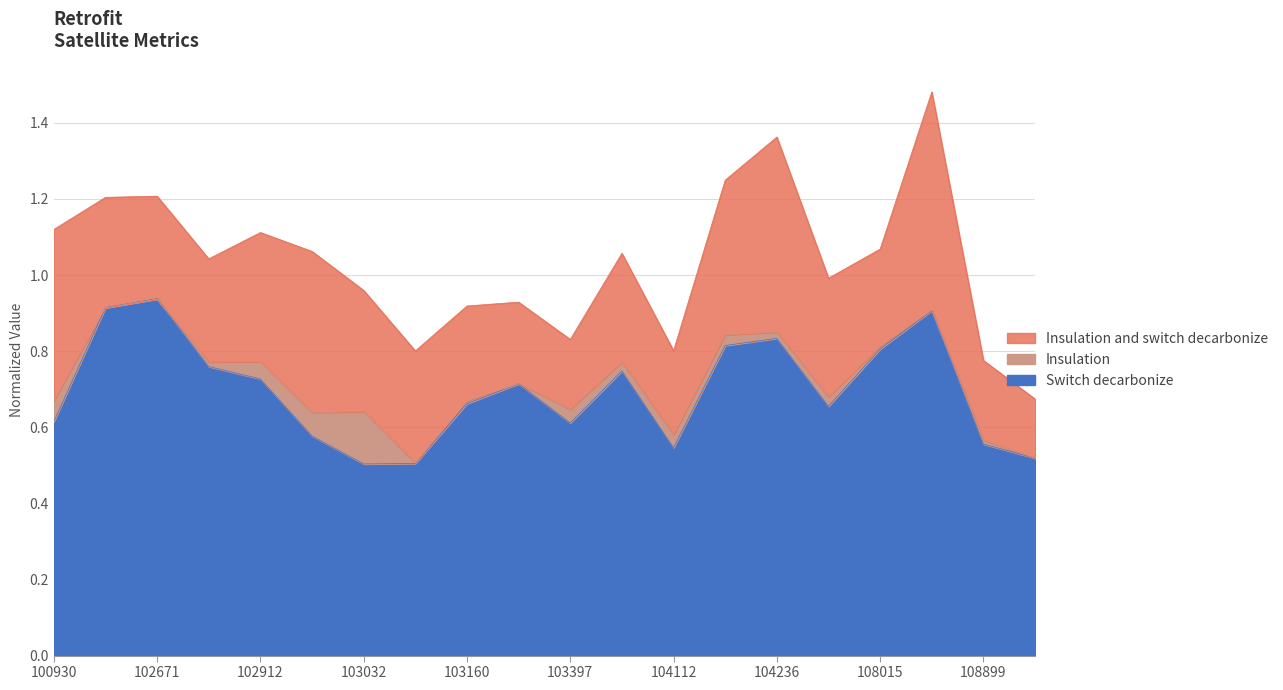

Is it true that Switch decarbonize equals 1.4 at 104236?

False